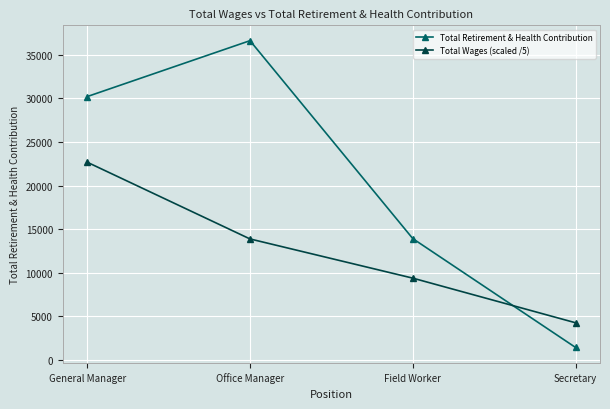

What is the minimum value shown in the chart?

1429.0